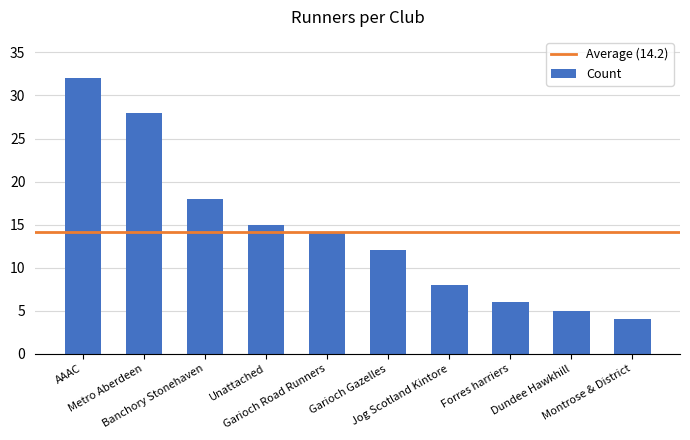

What is the change in value from Forres harriers to Dundee Hawkhill?

-1